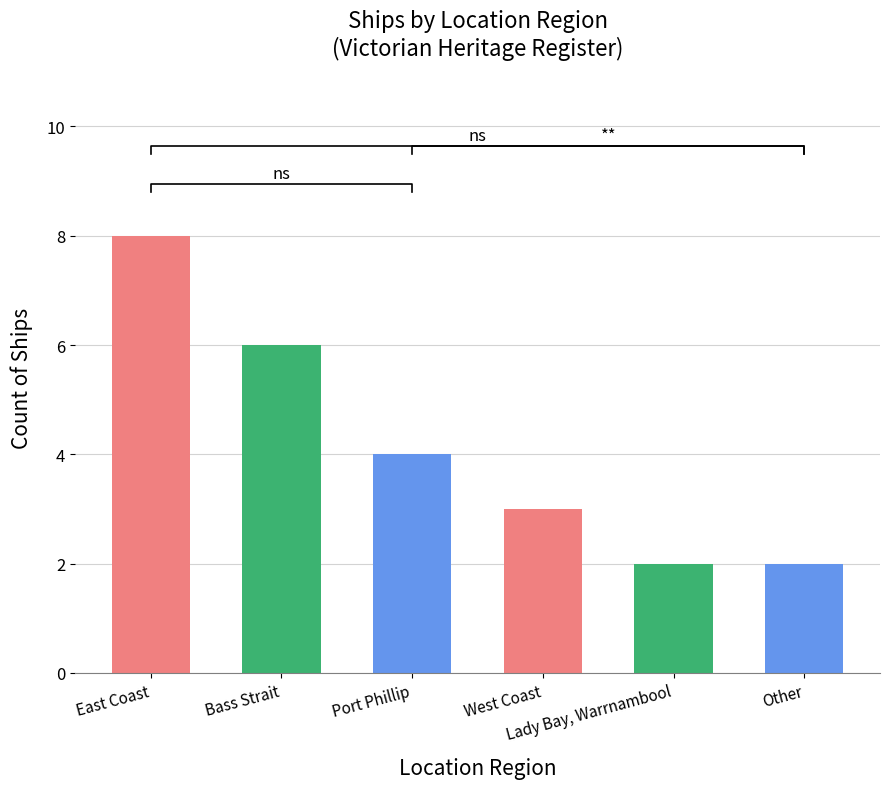

True or false: the data shows 8 at East Coast.

True